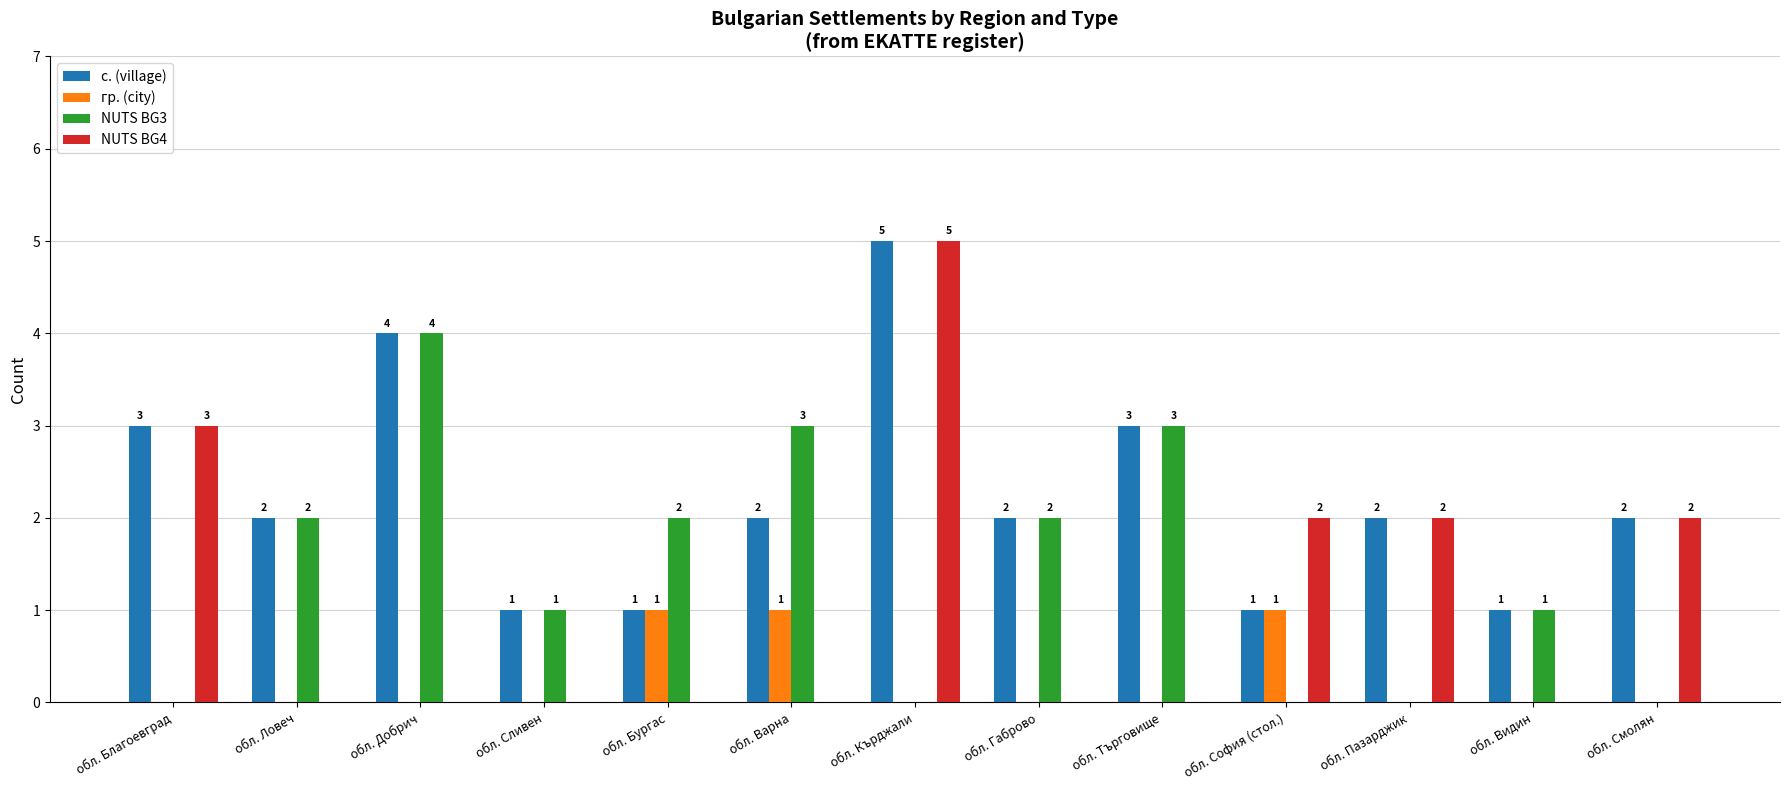

Is it true that NUTS BG4 equals 0 at обл. Добрич?

True